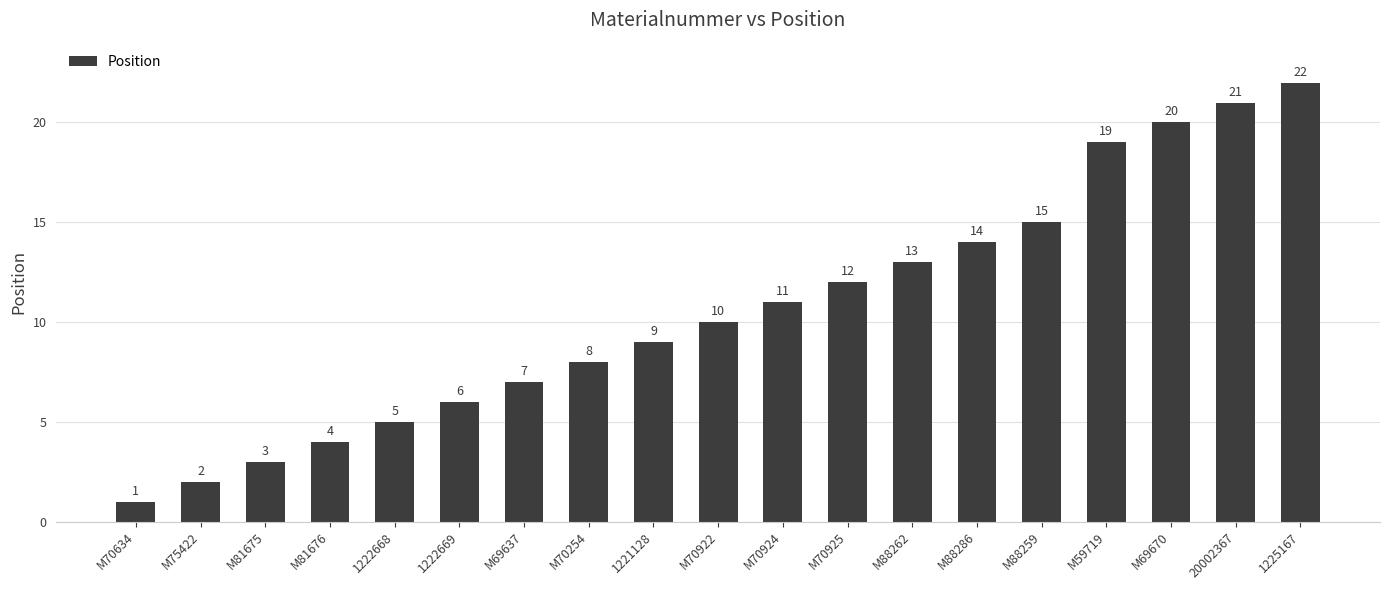

What is the change in value from M70922 to M69670?

+10